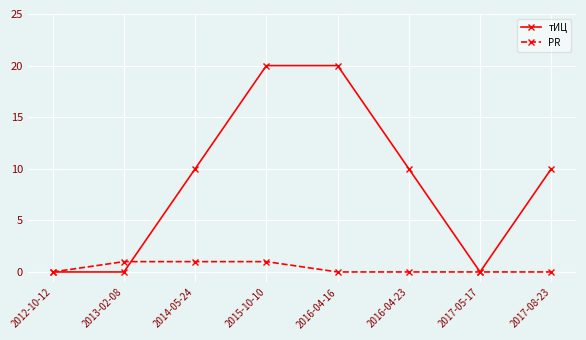

What is the sum of the PR values at 2014-05-24 and 2017-05-17?

1